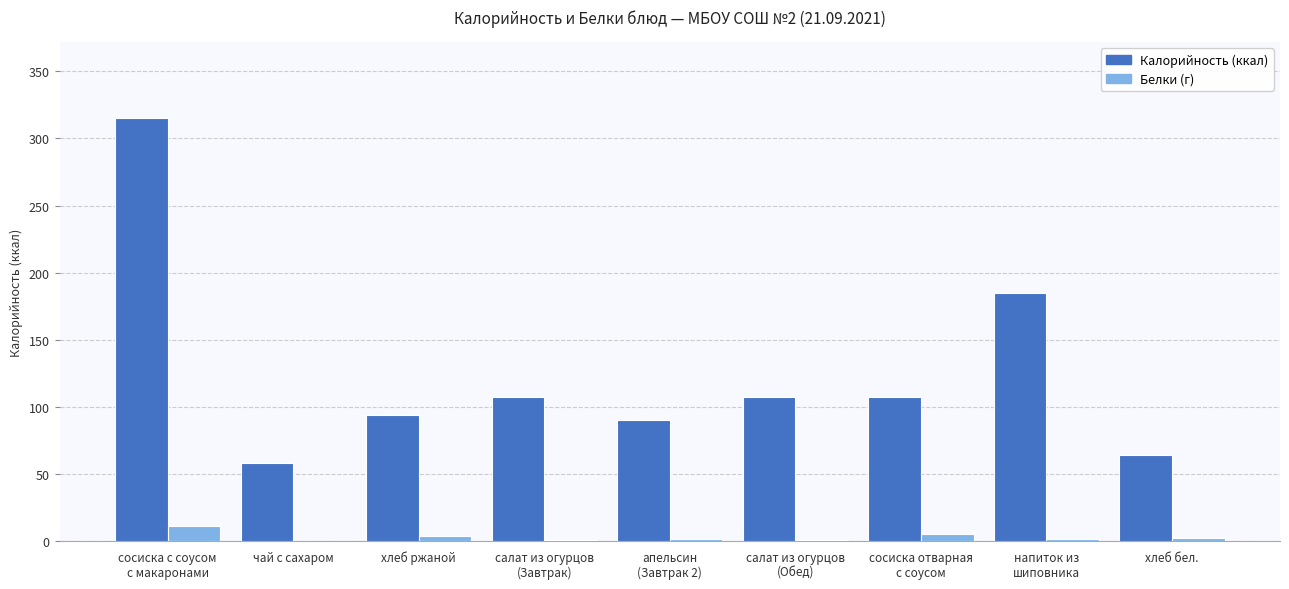

True or false: Белки (г) has a value of 1.4 at напиток из
шиповника.

True